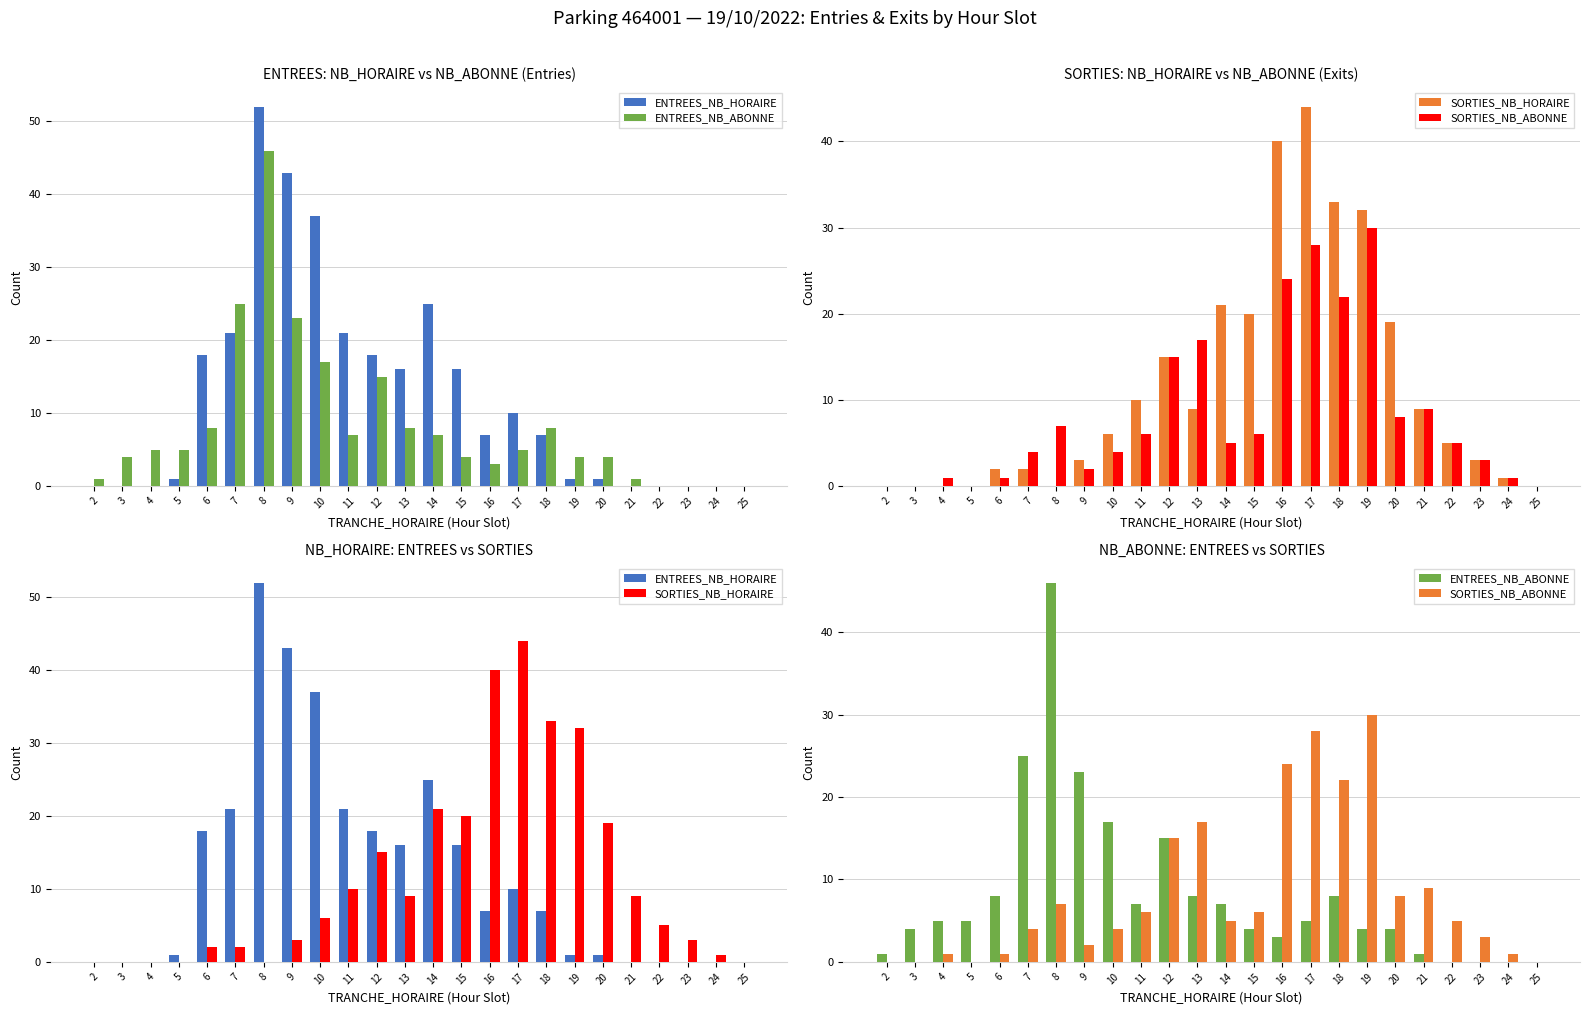

What are all the series names shown in the legend?

ENTREES_NB_HORAIRE, ENTREES_NB_ABONNE, SORTIES_NB_HORAIRE, SORTIES_NB_ABONNE